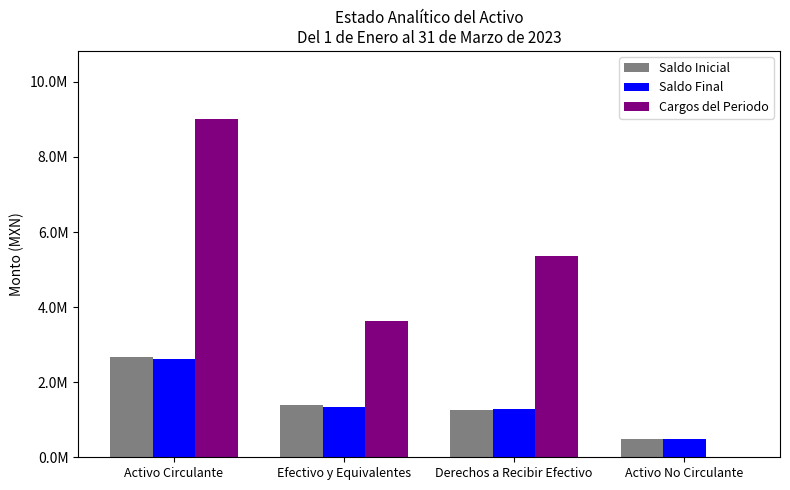

What is the maximum value for Cargos del Periodo?

9021062.8